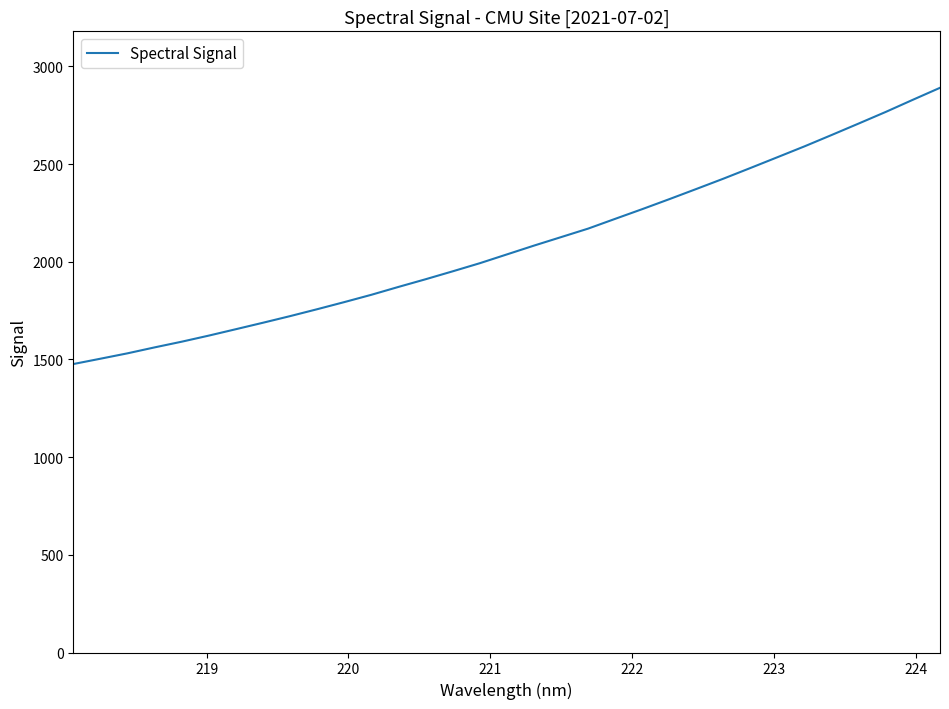

What is the greatest value displayed?

2890.8